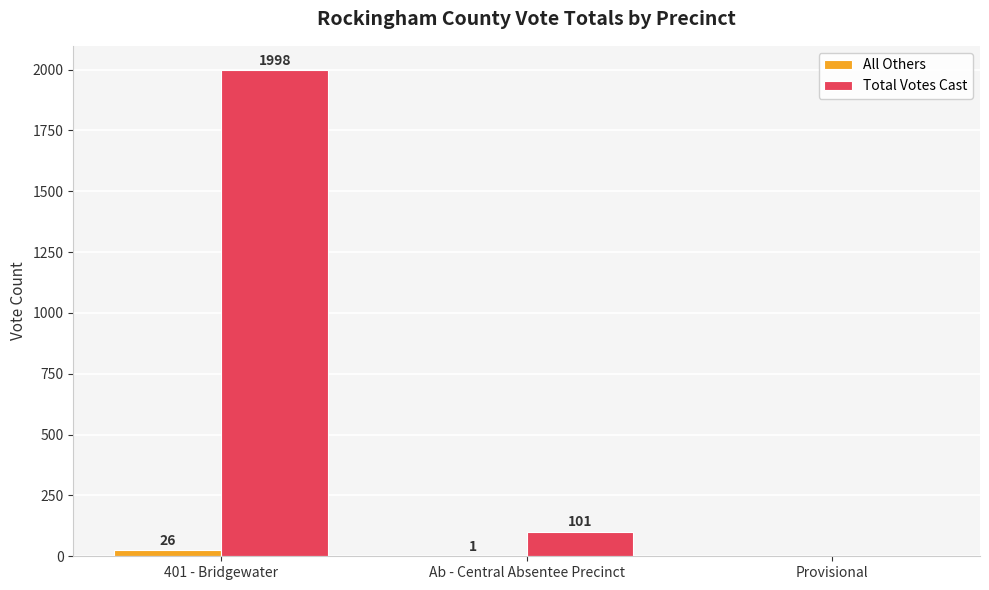

Does the chart contain stacked bars?

No